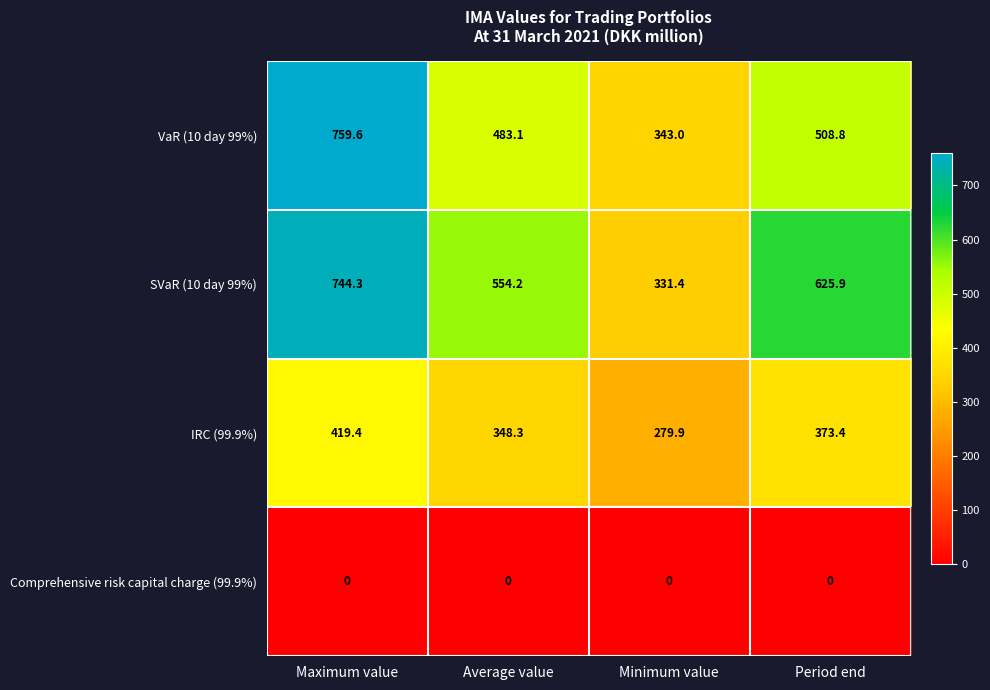

The Comprehensive risk capital charge (99.9%) series shows 0.0 at Minimum value. True or false?

True